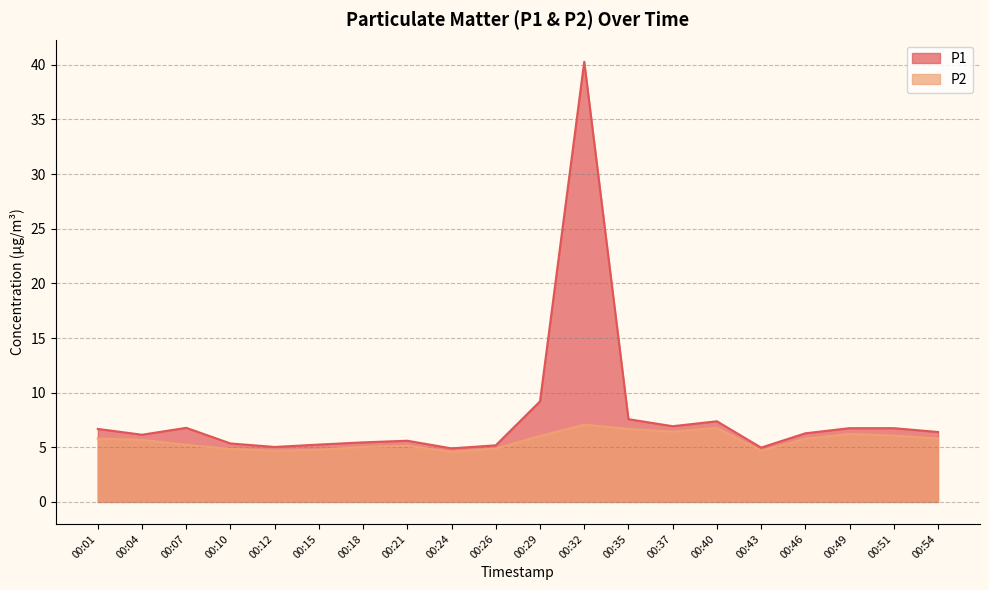

Which category has the lowest value in the P1 series?

00:24